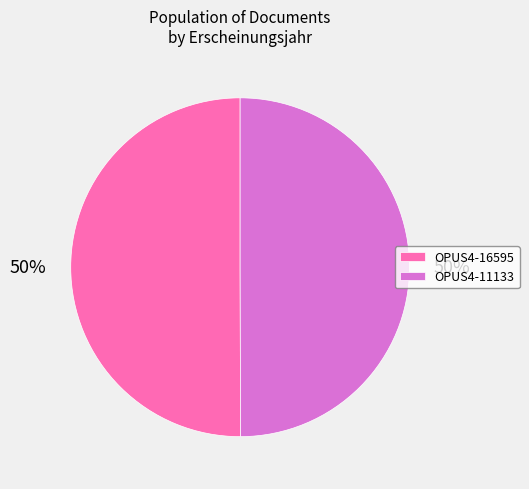

Is the sum of OPUS4-11133 and OPUS4-16595 greater than half?

Yes